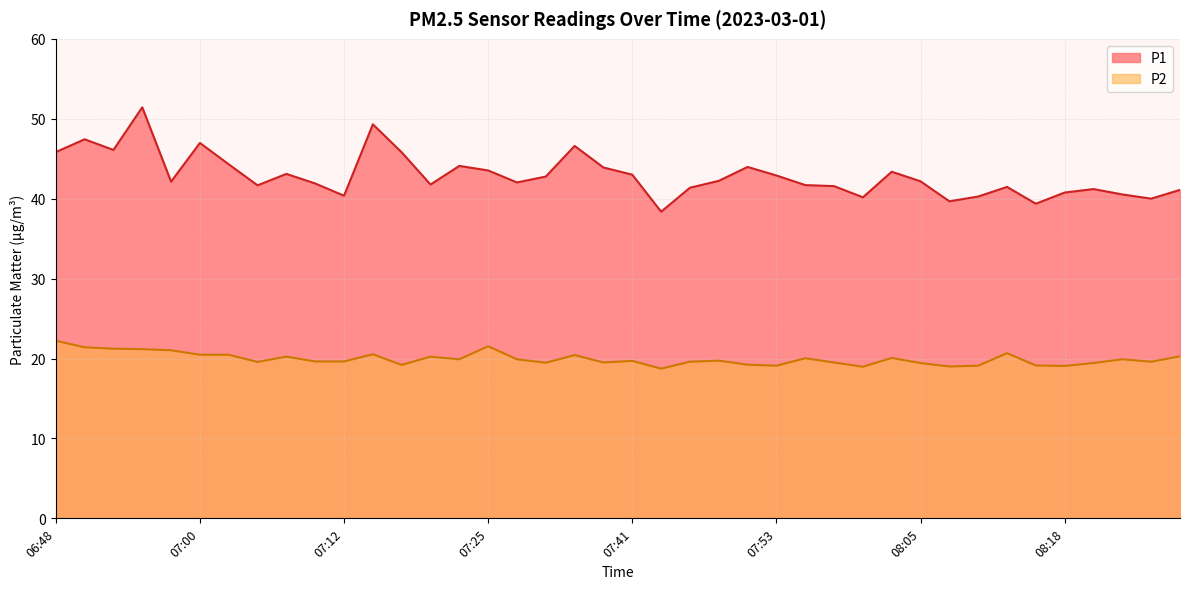

Where is P2 nearest to the value 20?

07:56